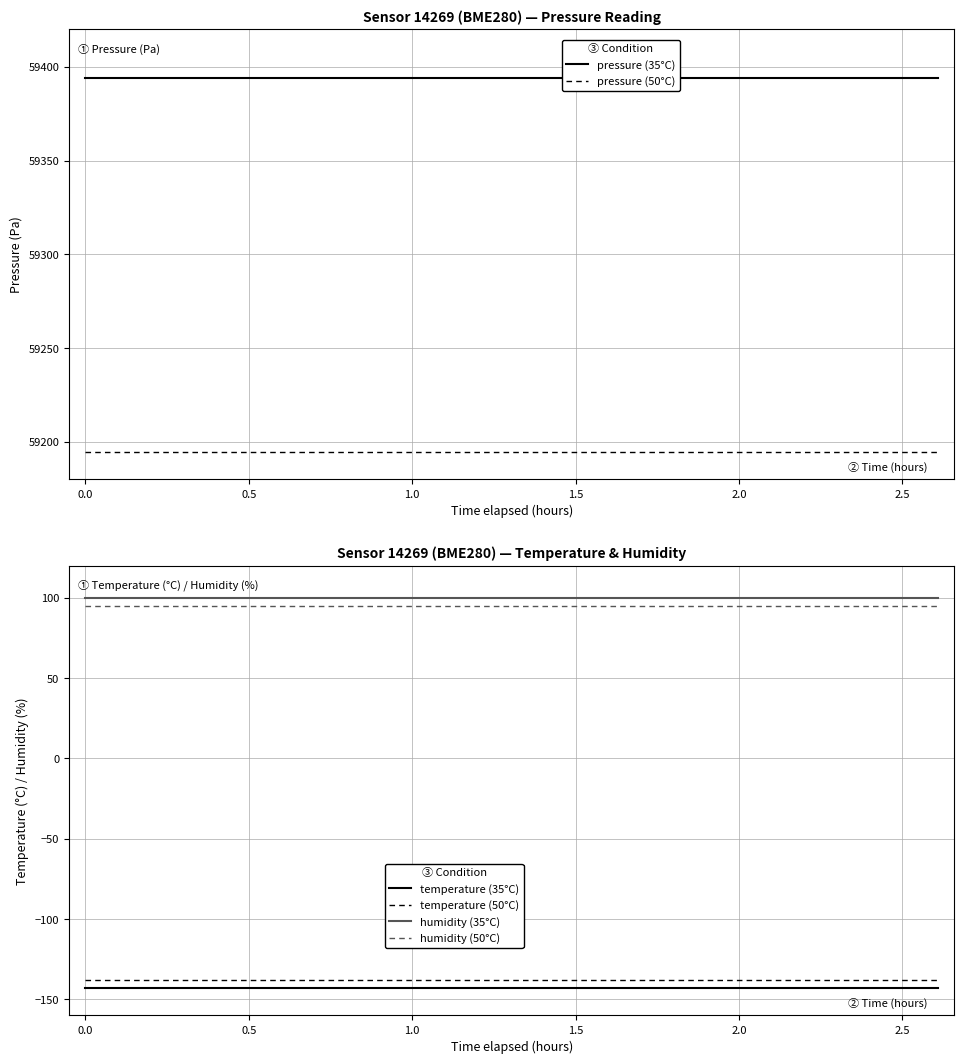

True or false: pressure (50°C) and temperature (35°C) cross at least once.

False